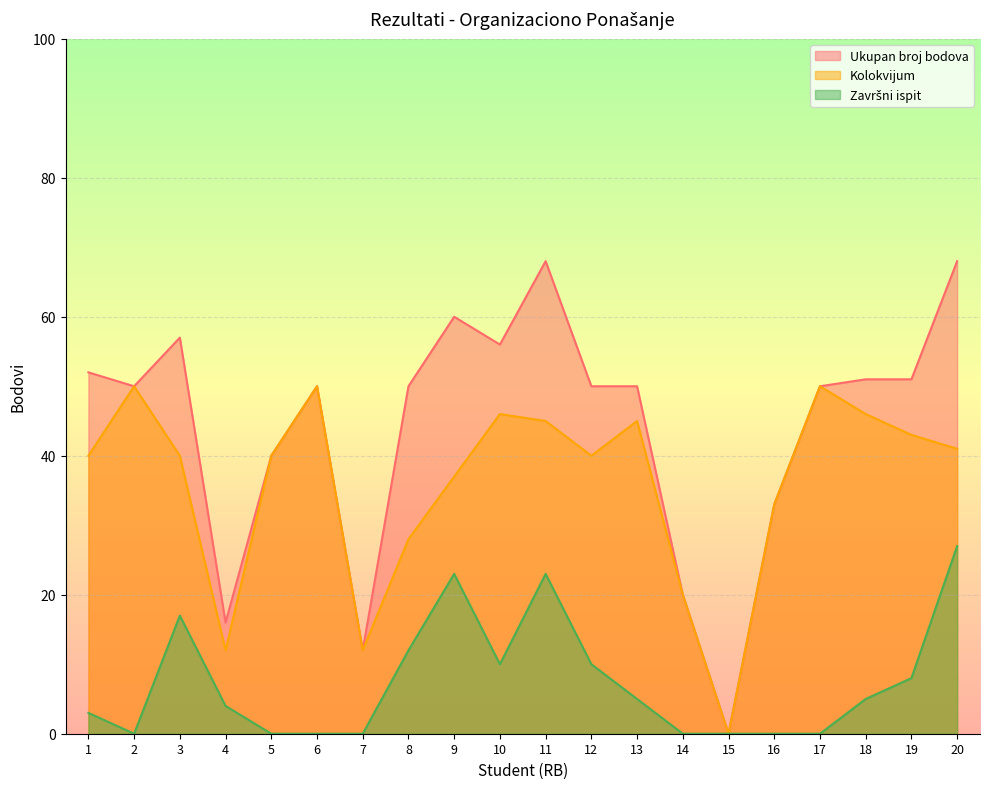

How many distinct data groups are displayed?

3